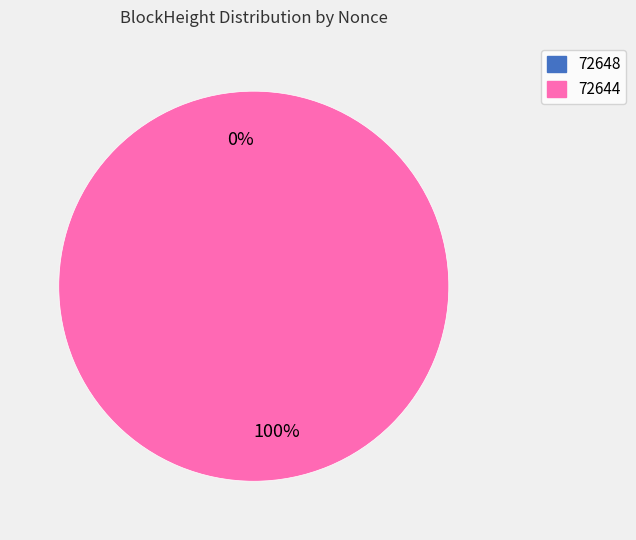

To the nearest percent, what is the difference between the 72648 and 72644 slice percentages?

100%